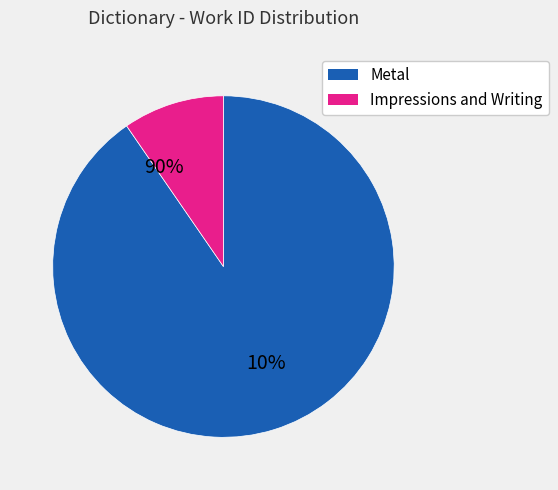

The Metal slice represents 5% of the pie. True or false?

False